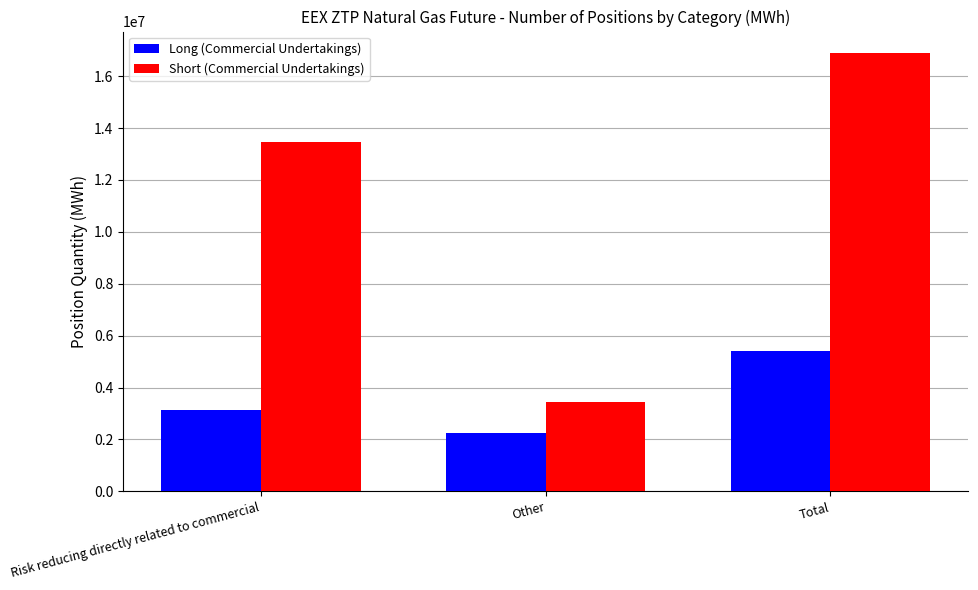

What is the value of the Short (Commercial Undertakings) bar at the 2nd from the left?

3427911